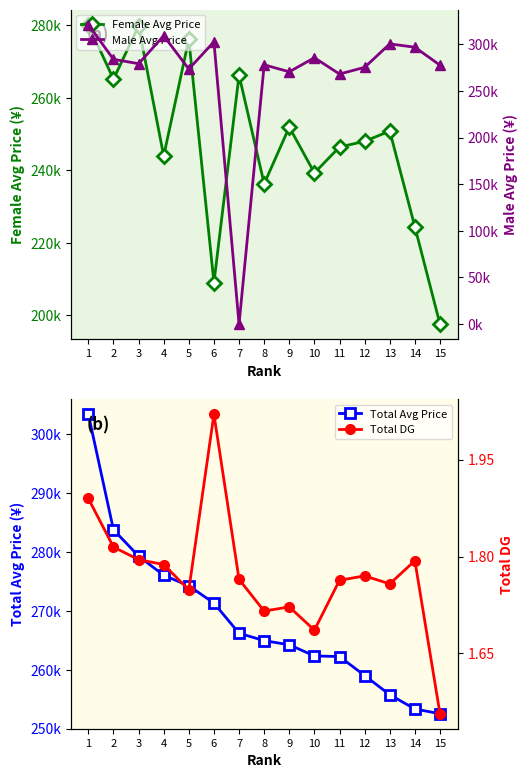

Where does the Total Avg Price series first go above 264948?

1